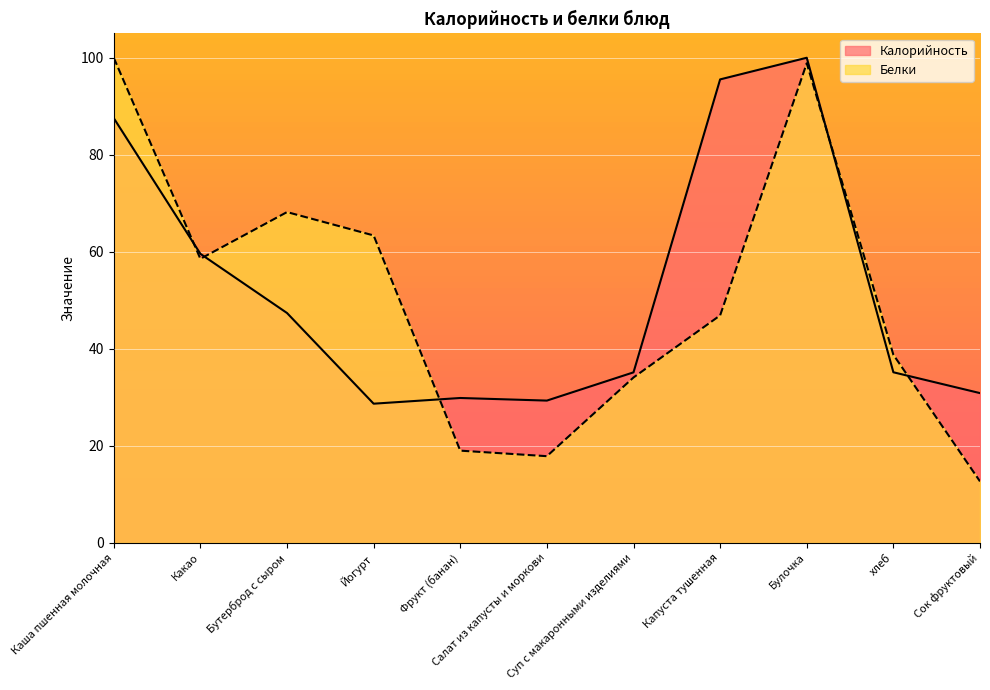

Where do Белки and Калорийность first cross each other?

Каша пшенная молочная and Какао